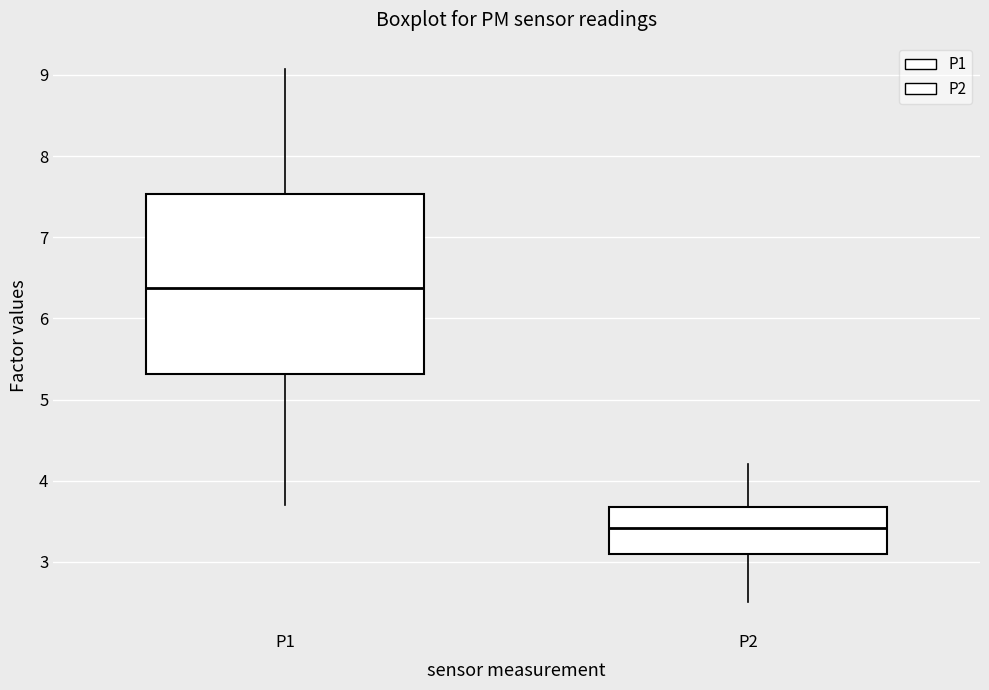

Reading left to right, transcribe this box plot: for each box, give where its median line is, the range the box spans, and where its two whiskers end, as read against the y-axis. The values are not printed on the chart, so give them approximately, as read against the axis.

P1: median 6.4, box 5.3 to 7.5, whiskers 3.7 to 9.1
P2: median 3.4, box 3.1 to 3.7, whiskers 2.5 to 4.2